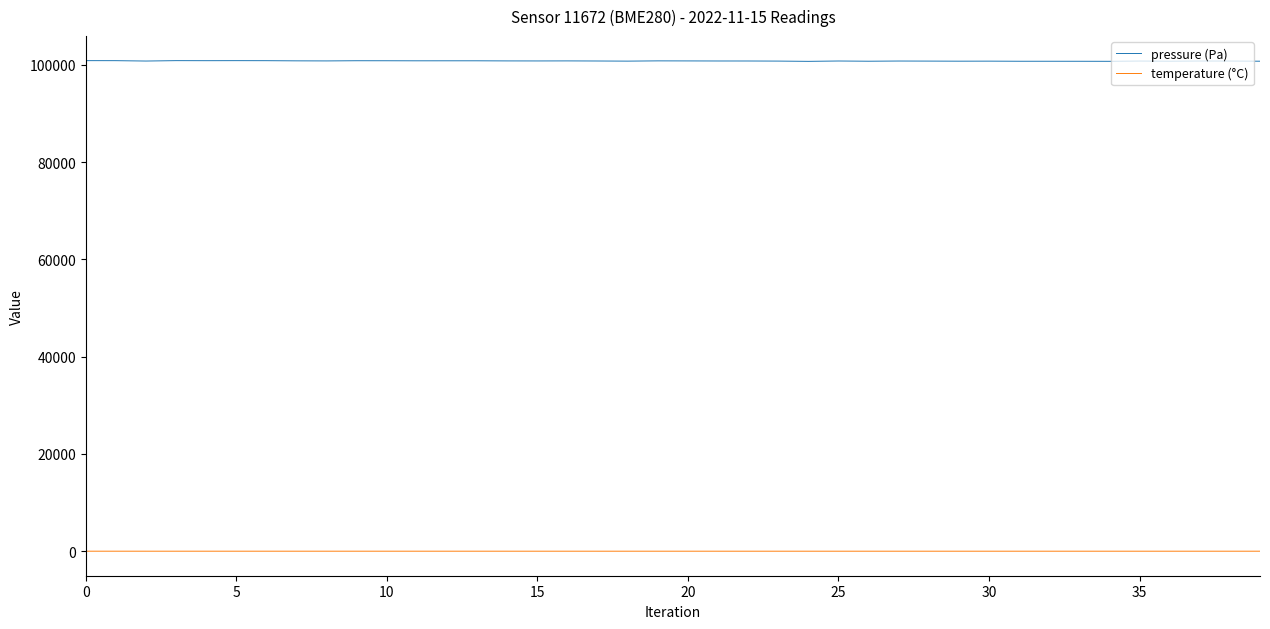

True or false: pressure (Pa) and temperature (°C) cross at least once.

False